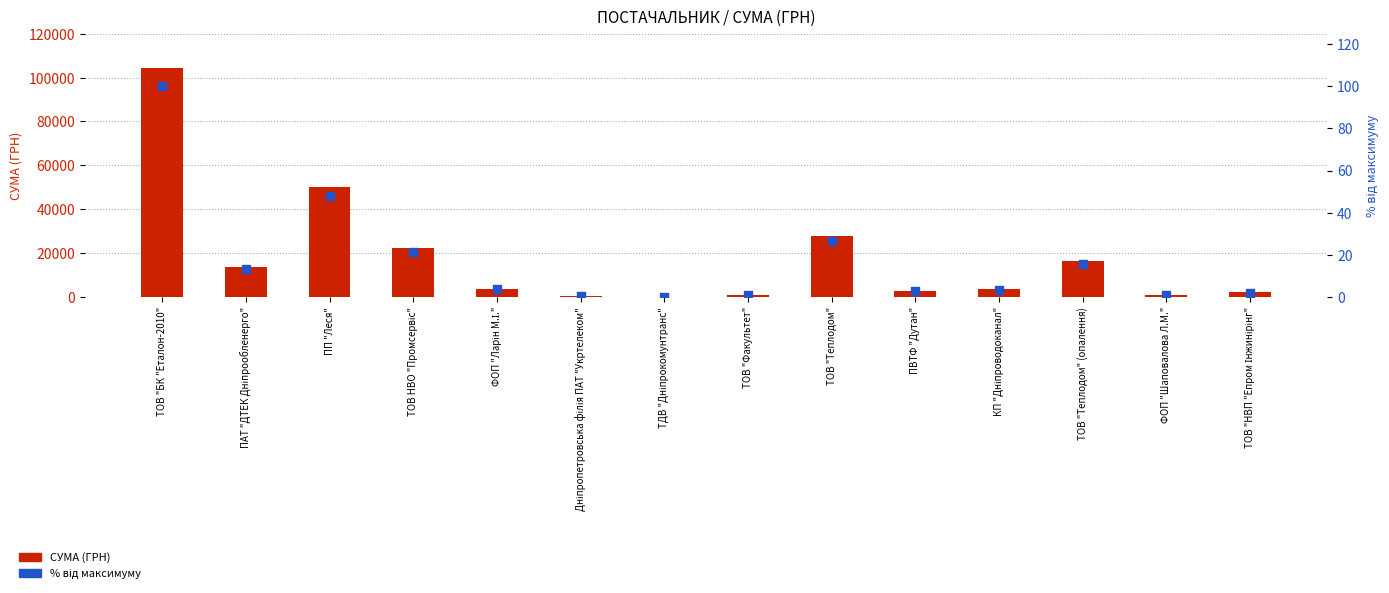

At which category is the sum across all series the highest?

ТОВ "БК "Еталон-2010"